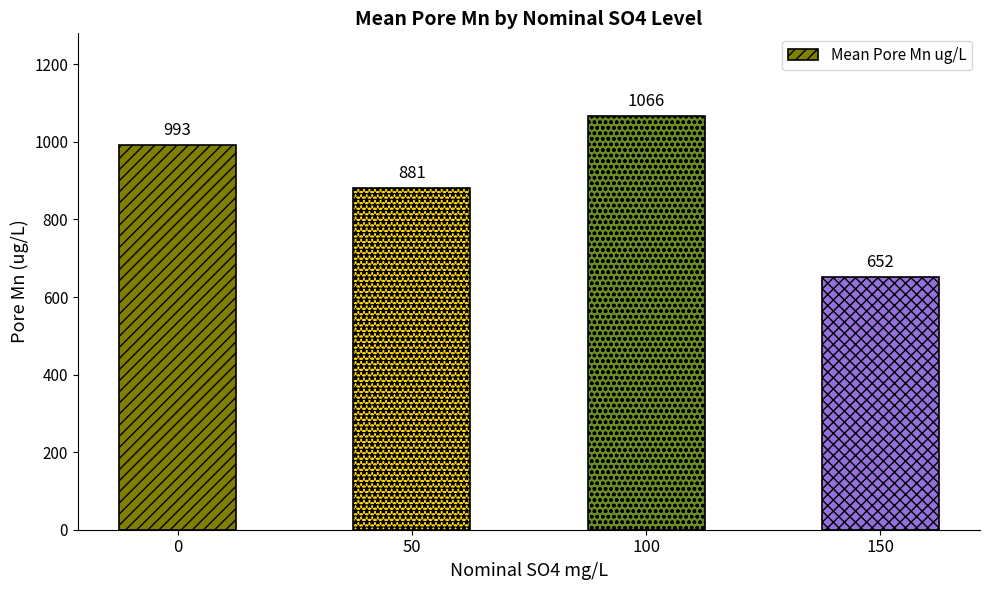

Are the bars grouped side by side (vs. stacked)?

No